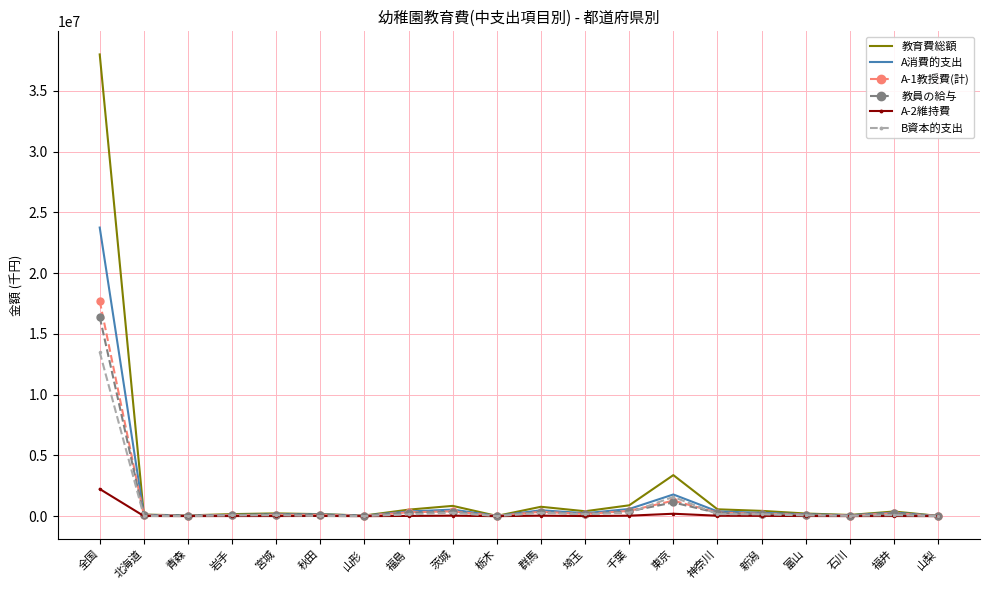

What is the greatest value displayed?

37996235